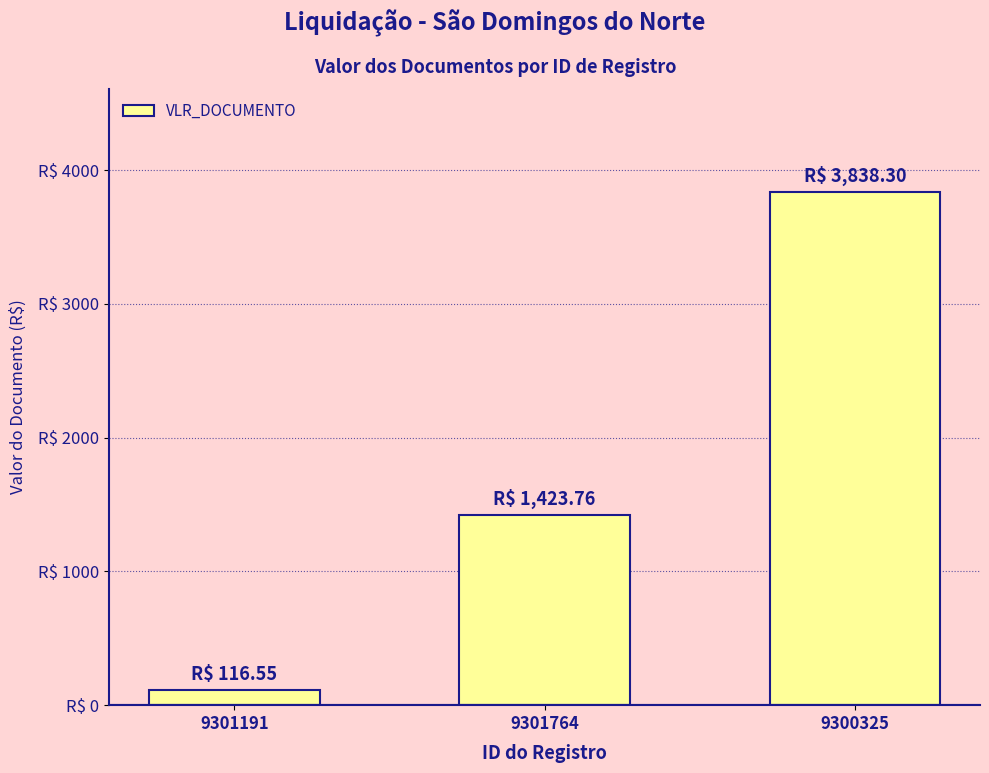

At which label is the value closest to 1977?

9301764